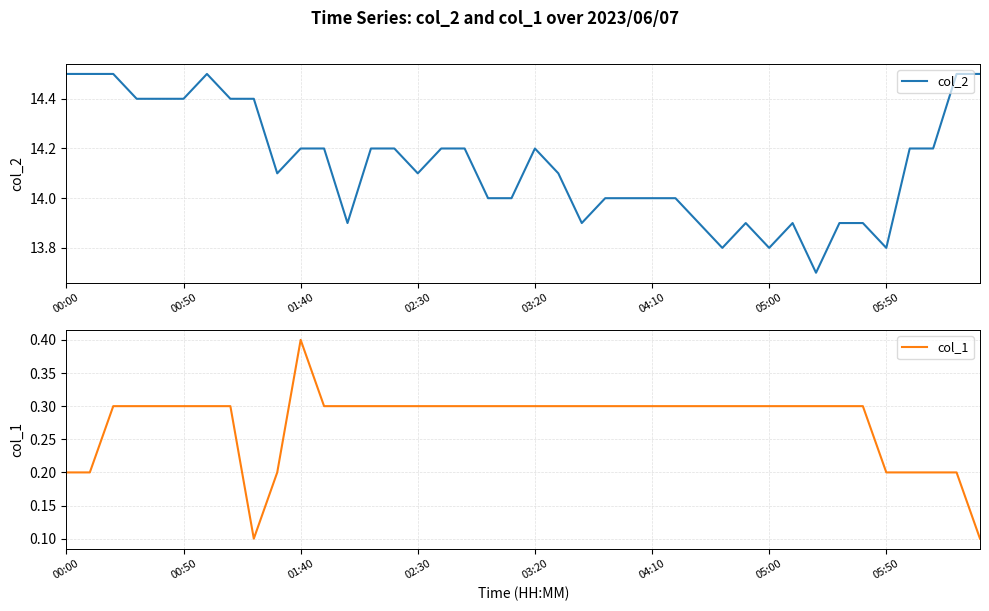

What is the minimum value shown in the chart?

0.1